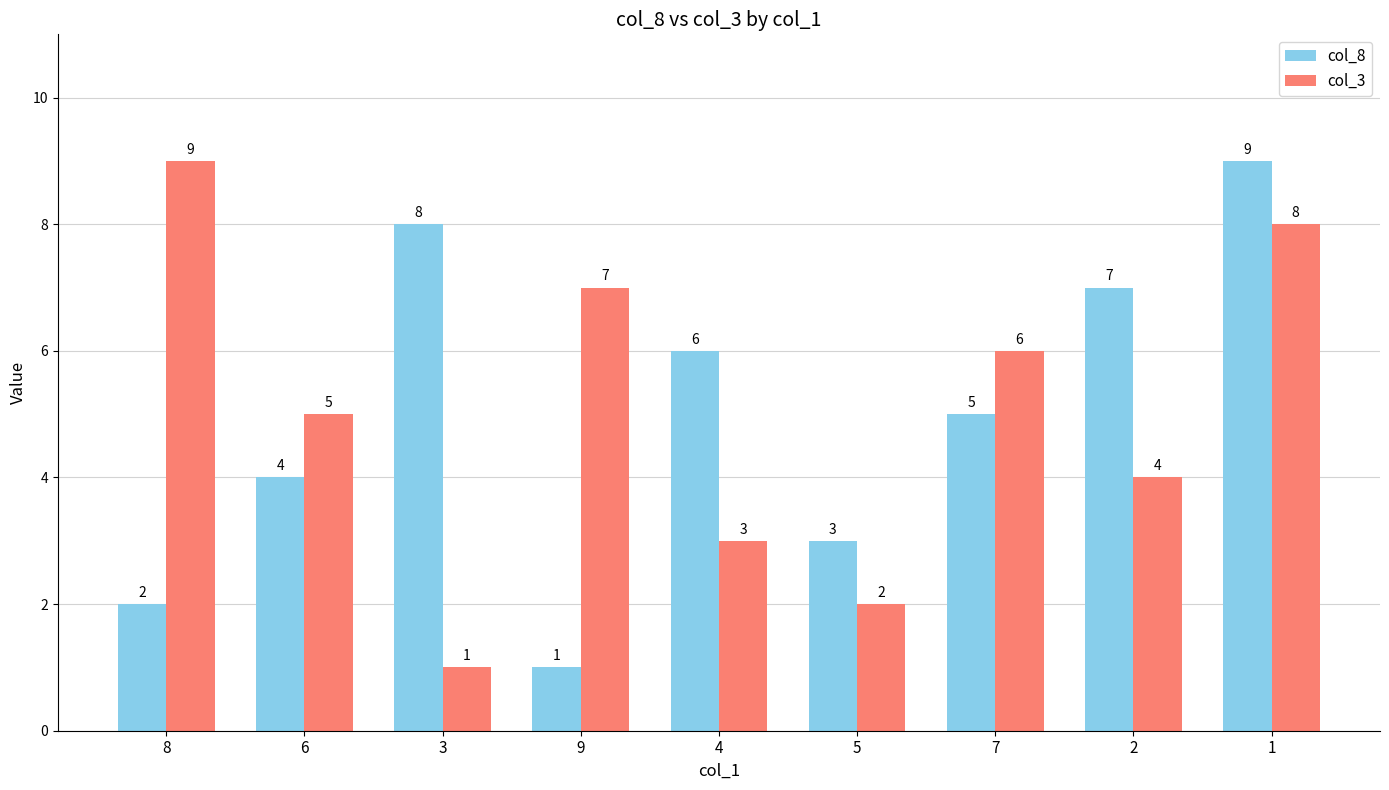

What is the spread (max minus min) of values at 8?

7